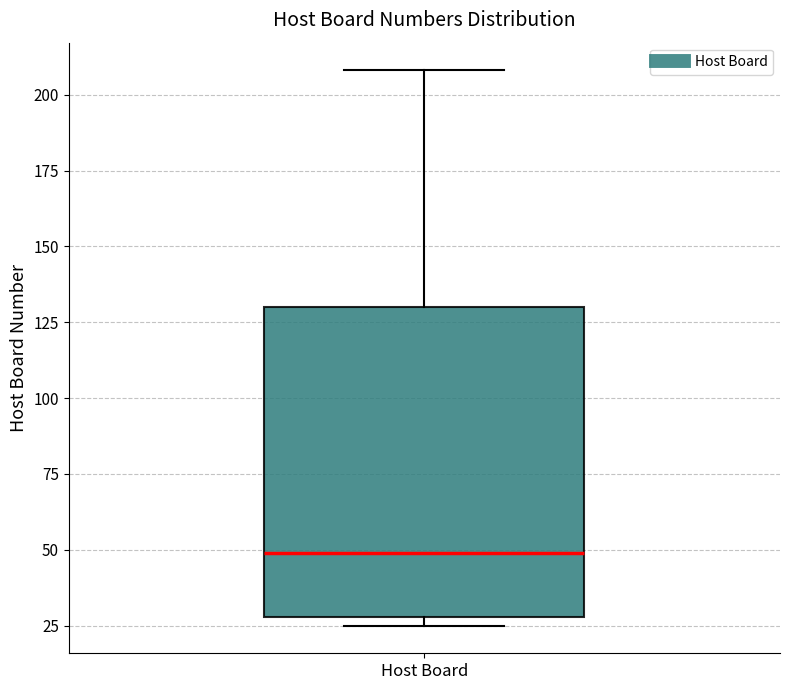

Transcribe this box plot: give where the median line is, the range the box spans, and where the two whiskers end, as read against the y-axis. The values are not printed on the chart, so give them approximately, as read against the axis.

median 50, box 30 to 130, whiskers 25 to 210